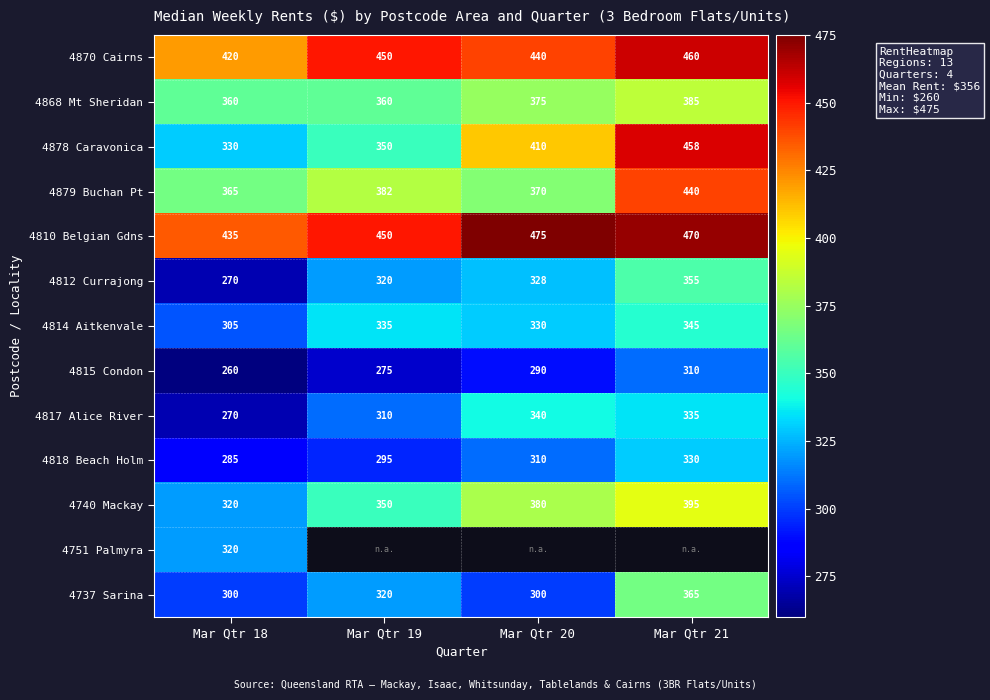

What is the average value of the 4814 Aitkenvale series?

329